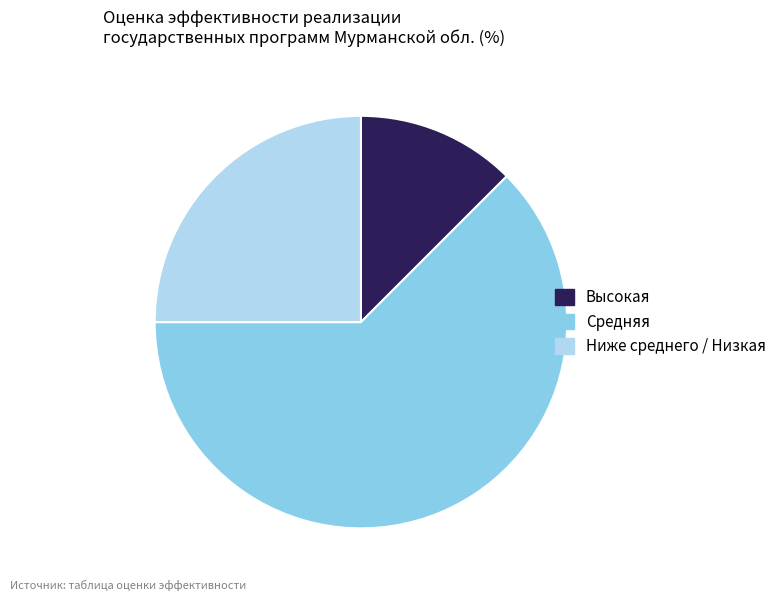

Rank the categories by value from lowest to highest.

Высокая, Ниже среднего / Низкая, Средняя